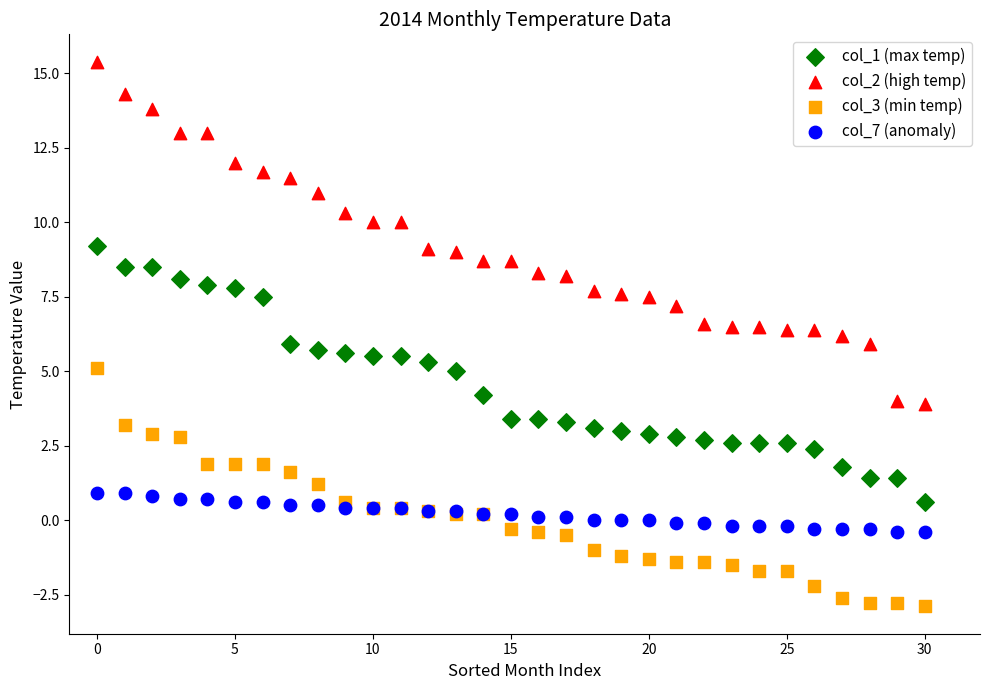

Which series has the widest spread of Y values?

col_2 (high temp)